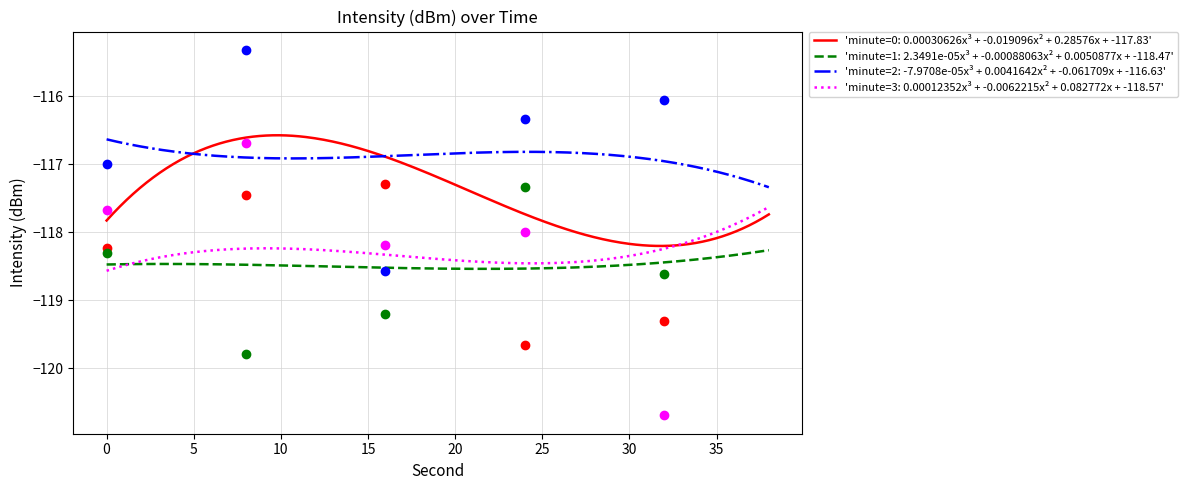

True or false: 'minute=1: 2.3491e-05x³ + -0.00088063x² + 0.0050877x + -118.47' and 'minute=2: -7.9708e-05x³ + 0.0041642x² + -0.061709x + -116.63' cross at least once.

False